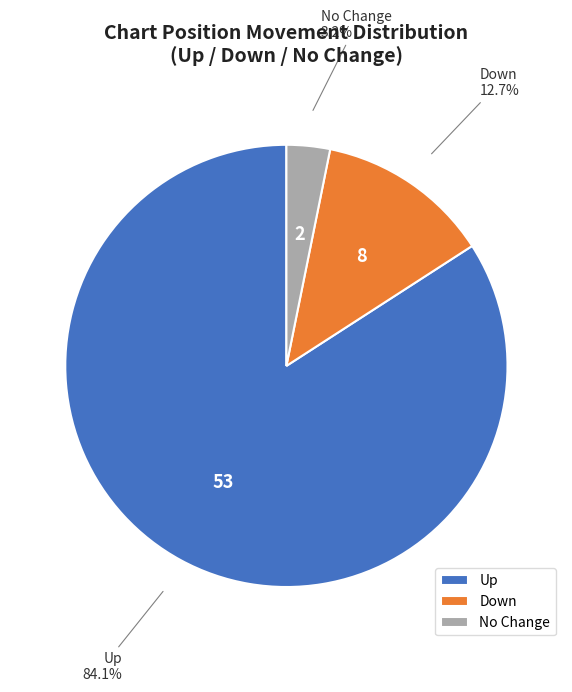

What portion of the pie excludes No Change?

96.8%